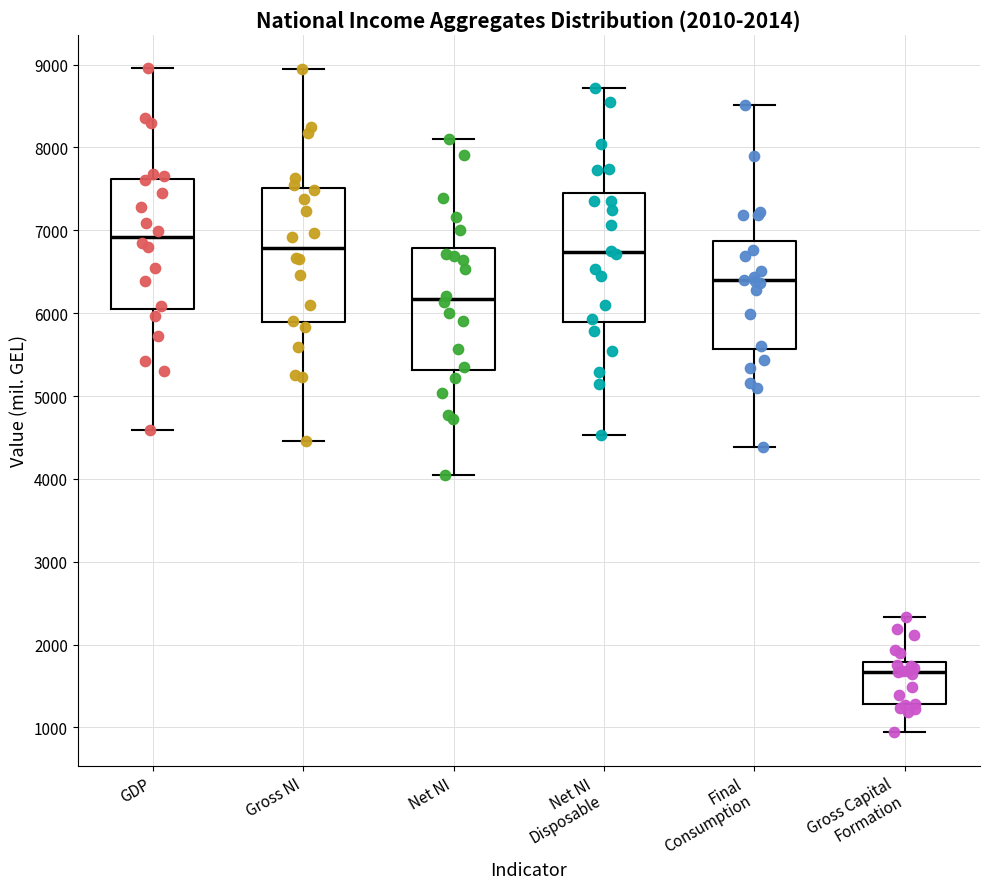

Reading left to right, transcribe this box plot: for each box, give where its median line is, the range the box spans, and where its two whiskers end, as read against the y-axis. The values are not printed on the chart, so give them approximately, as read against the axis.

GDP: median 6900, box 6100 to 7600, whiskers 4600 to 9000
Gross NI: median 6800, box 5900 to 7500, whiskers 4500 to 8900
Net NI: median 6200, box 5300 to 6800, whiskers 4000 to 8100
Net NI Disposable: median 6700, box 5900 to 7400, whiskers 4500 to 8700
Final Consumption: median 6400, box 5600 to 6900, whiskers 4400 to 8500
Gross Capital Formation: median 1700, box 1300 to 1800, whiskers 900 to 2300